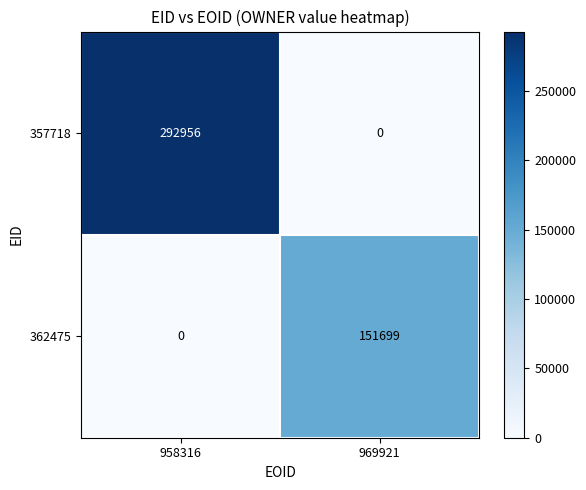

Reading right to left, what are all the values shown in this chart?

357718: 0	292956
362475: 151699	0